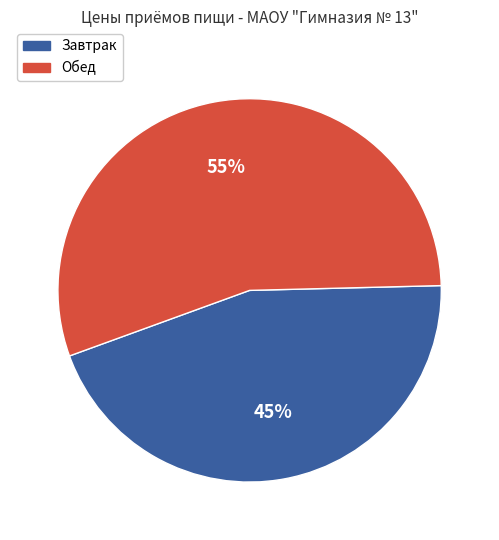

Is it true that Обед is 55% of the pie?

True